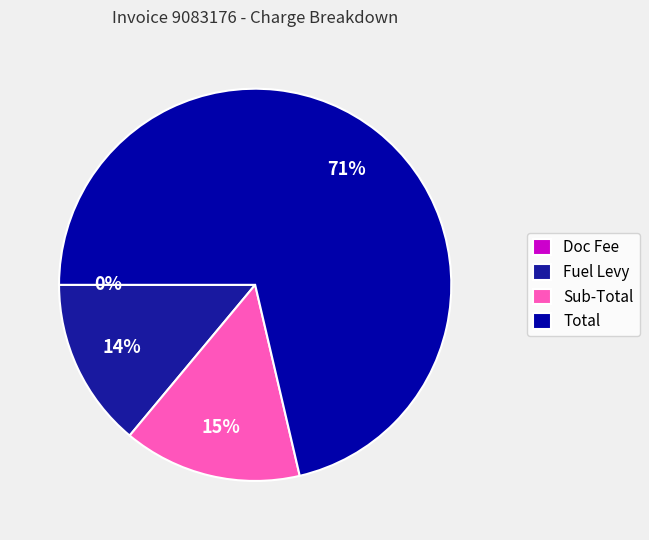

To the nearest percent, what is the difference between the Total and Doc Fee slice percentages?

71%